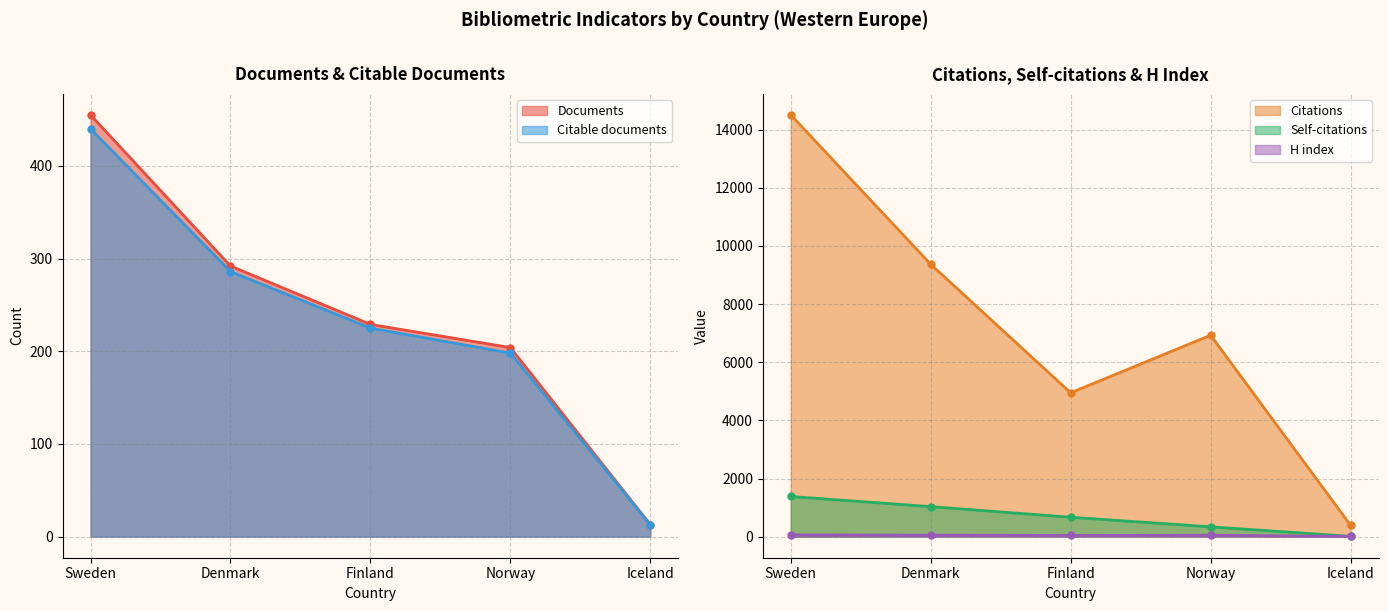

True or false: Citable documents has a value of 19 at Iceland.

False